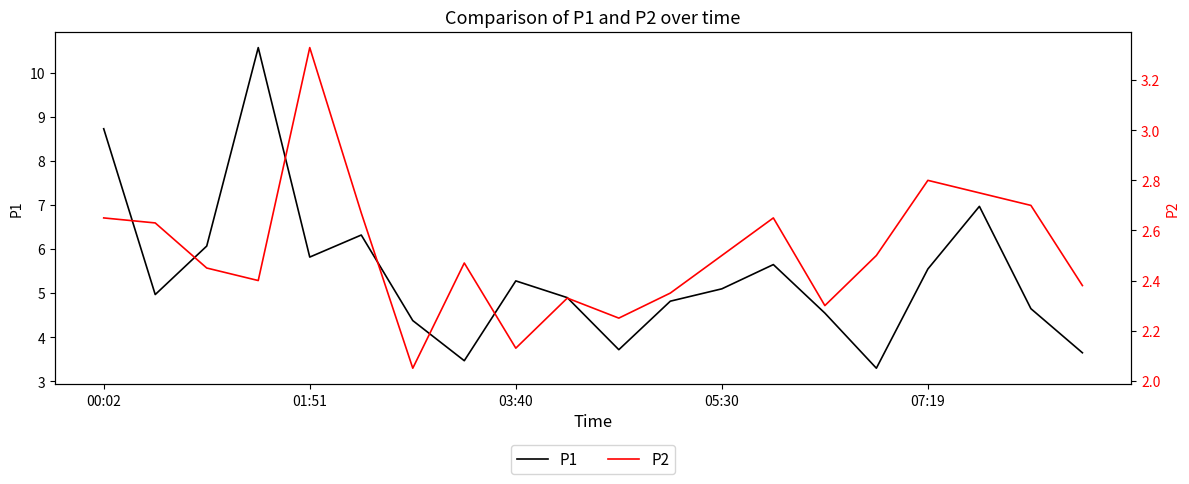

Reading left to right, what are all the values shown in this chart?

P1: 8.7	5.0	6.1	10.6	5.8	6.3	4.4	3.5	5.3	4.9	3.7	4.8	5.1	5.7	4.5	3.3	5.5	7.0	4.7	3.6
P2: 2.6	2.6	2.5	2.4	3.3	2.7	2.0	2.5	2.1	2.3	2.2	2.4	2.5	2.6	2.3	2.5	2.8	2.8	2.7	2.4